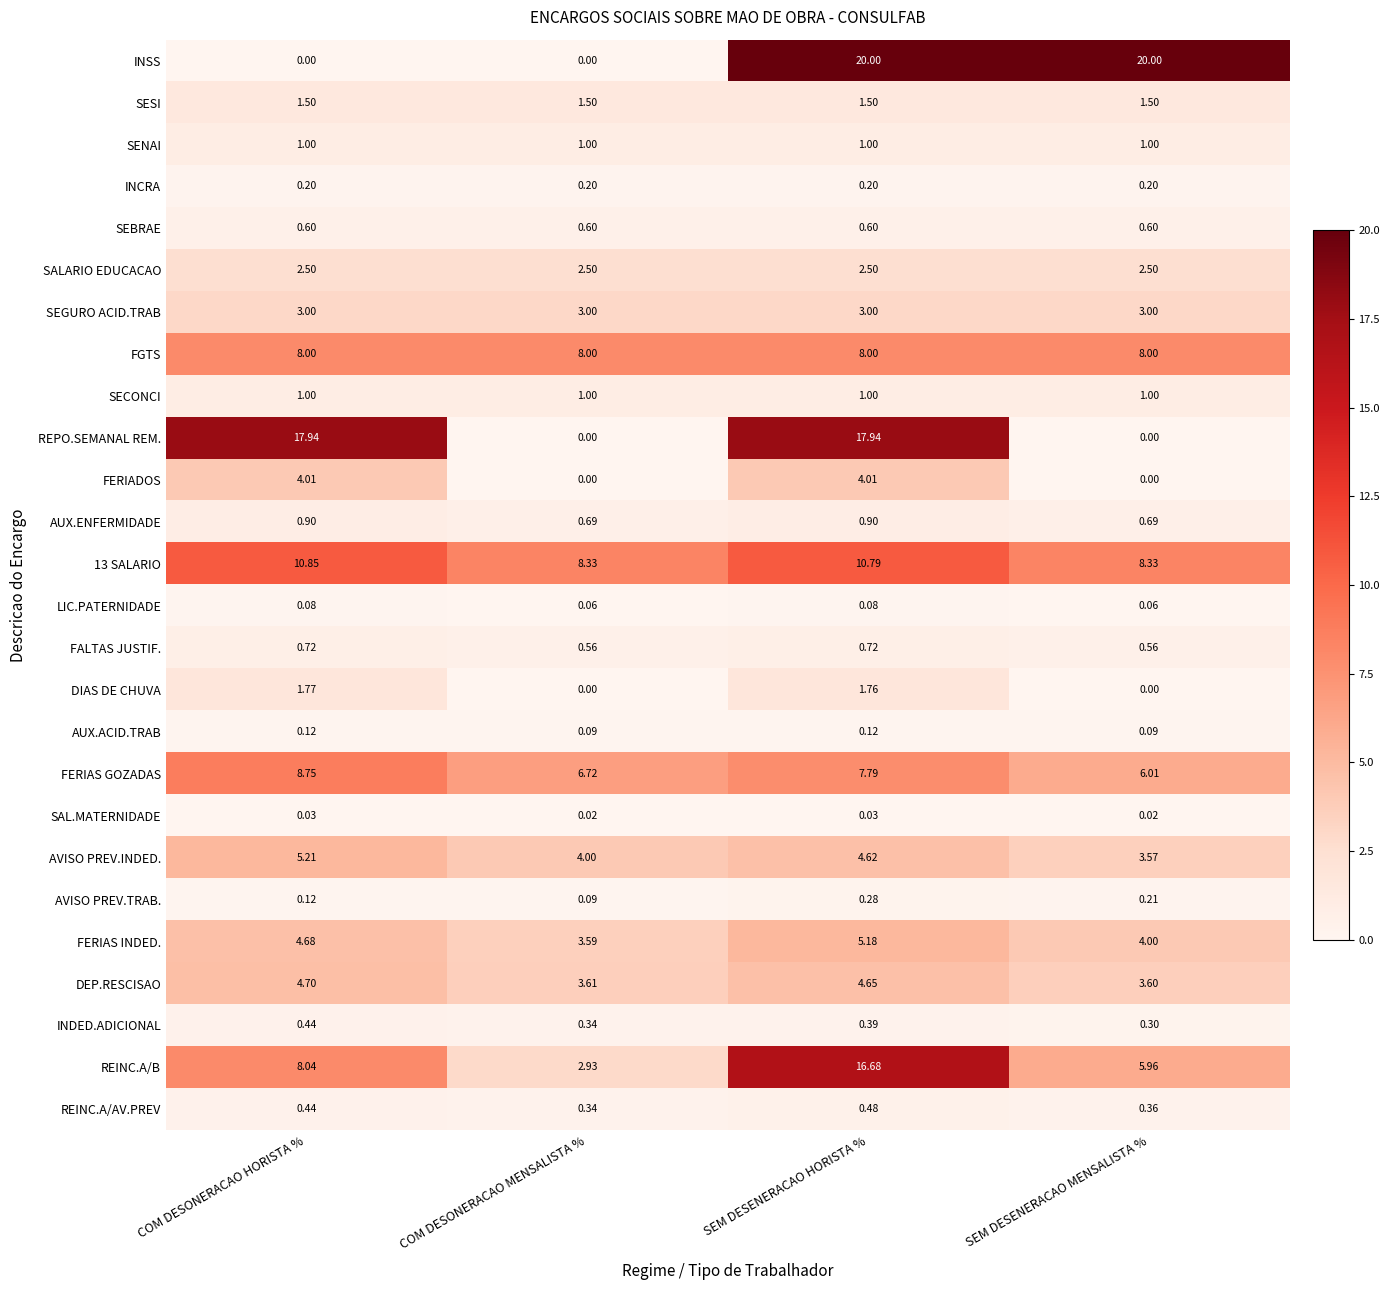

Which series changed the most between COM DESONERACAO MENSALISTA % and SEM DESENERACAO MENSALISTA %?

INSS